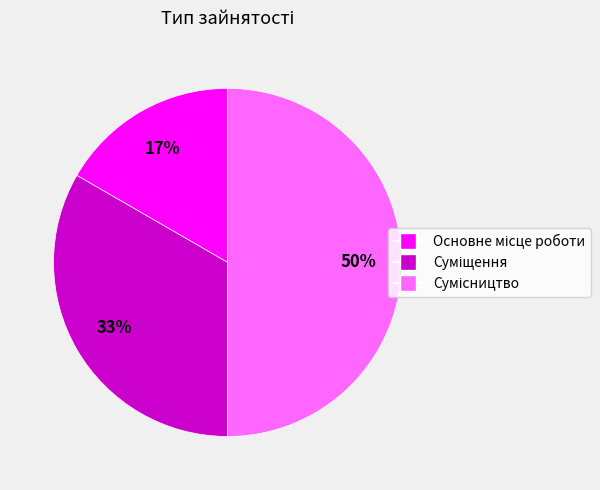

Count the number of slices in the pie.

3